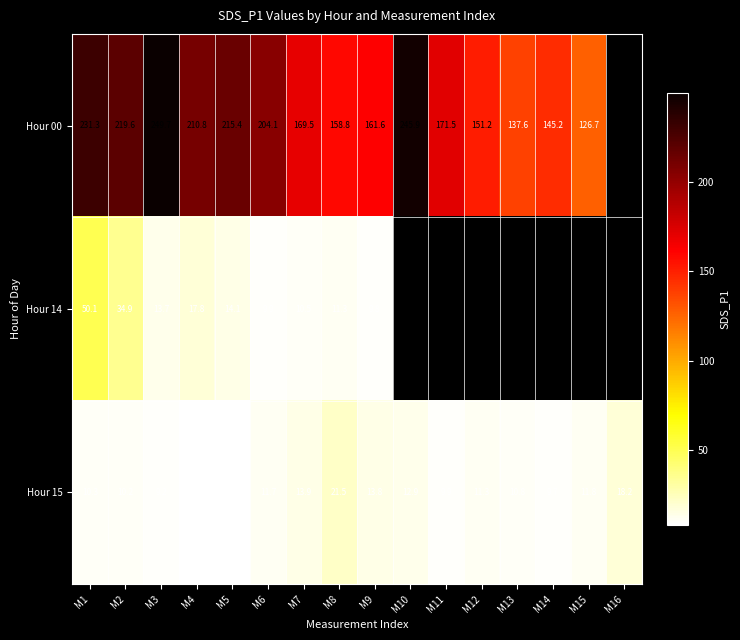

Is the value of Hour 00 at M10 greater than the value of Hour 14 at M1?

Yes